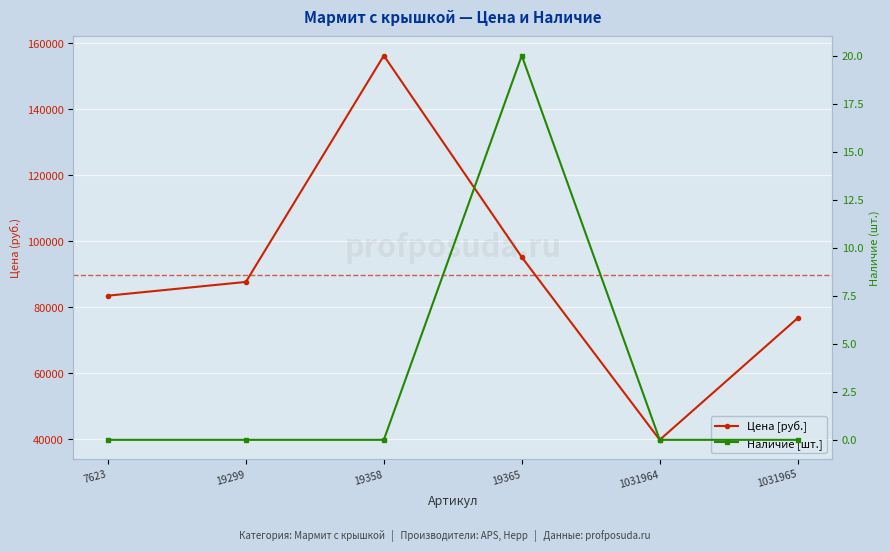

What are all the series names shown in the legend?

Цена [руб.], Наличие [шт.]